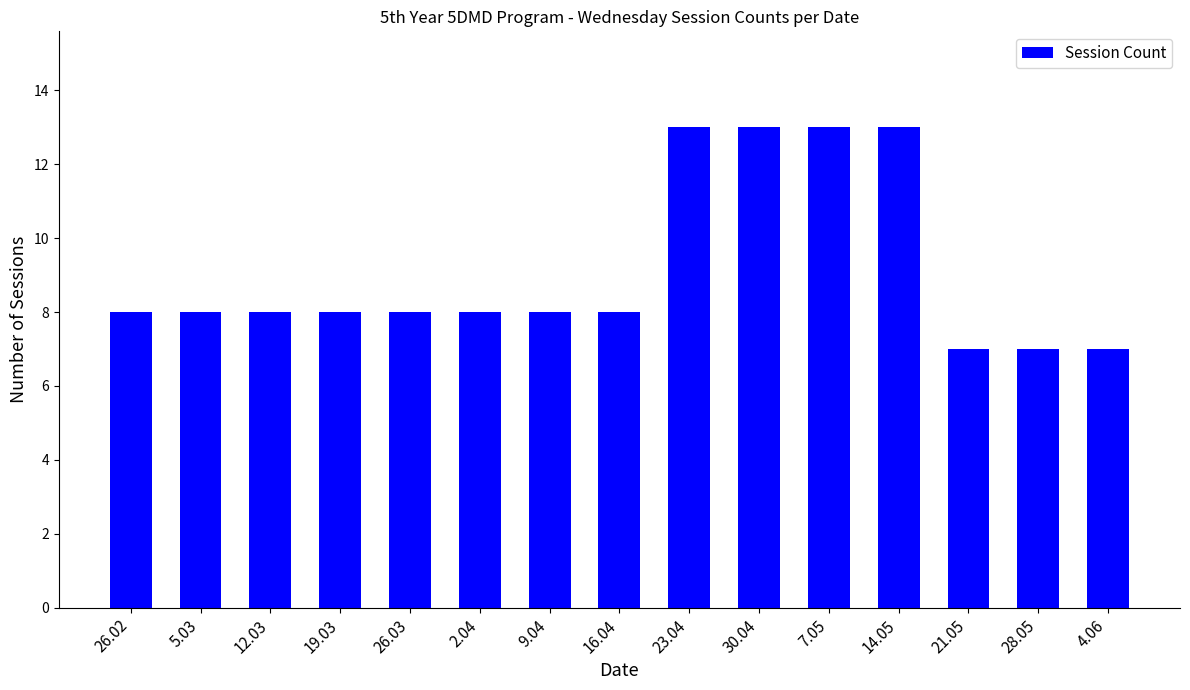

The chart shows a value of 7 at 4.06. True or false?

True